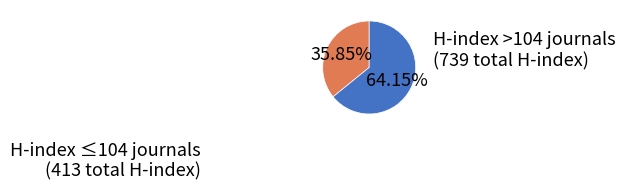

To the nearest percent, what is the average slice percentage?

50%